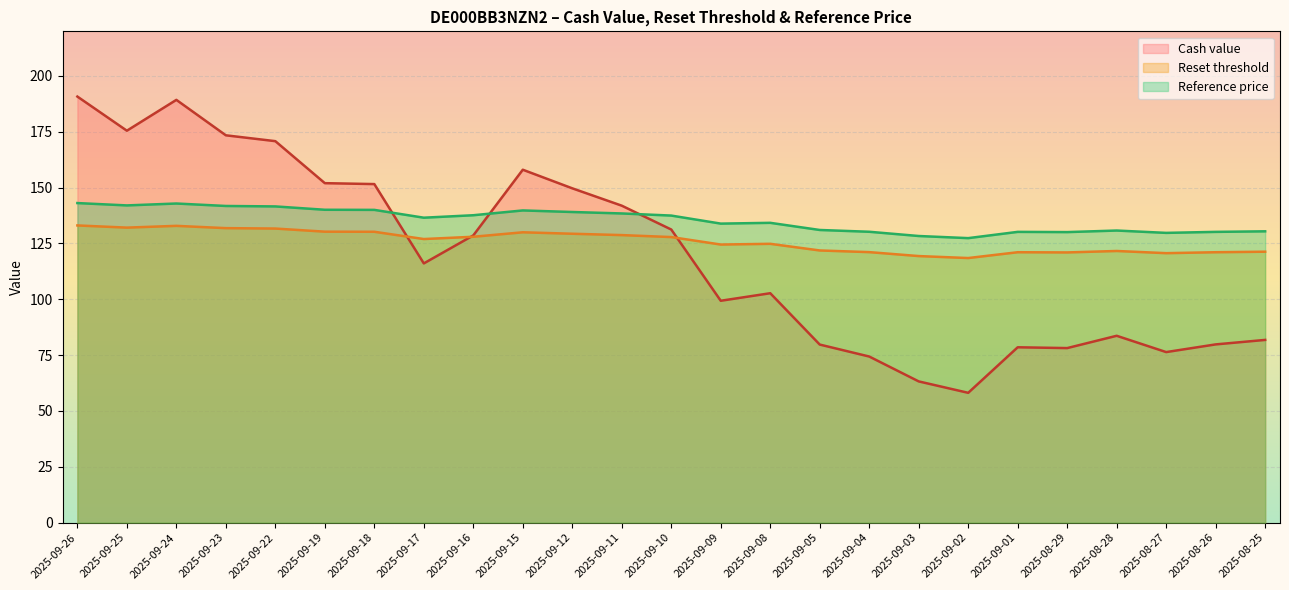

True or false: Cash value and Reference price cross at least once.

True